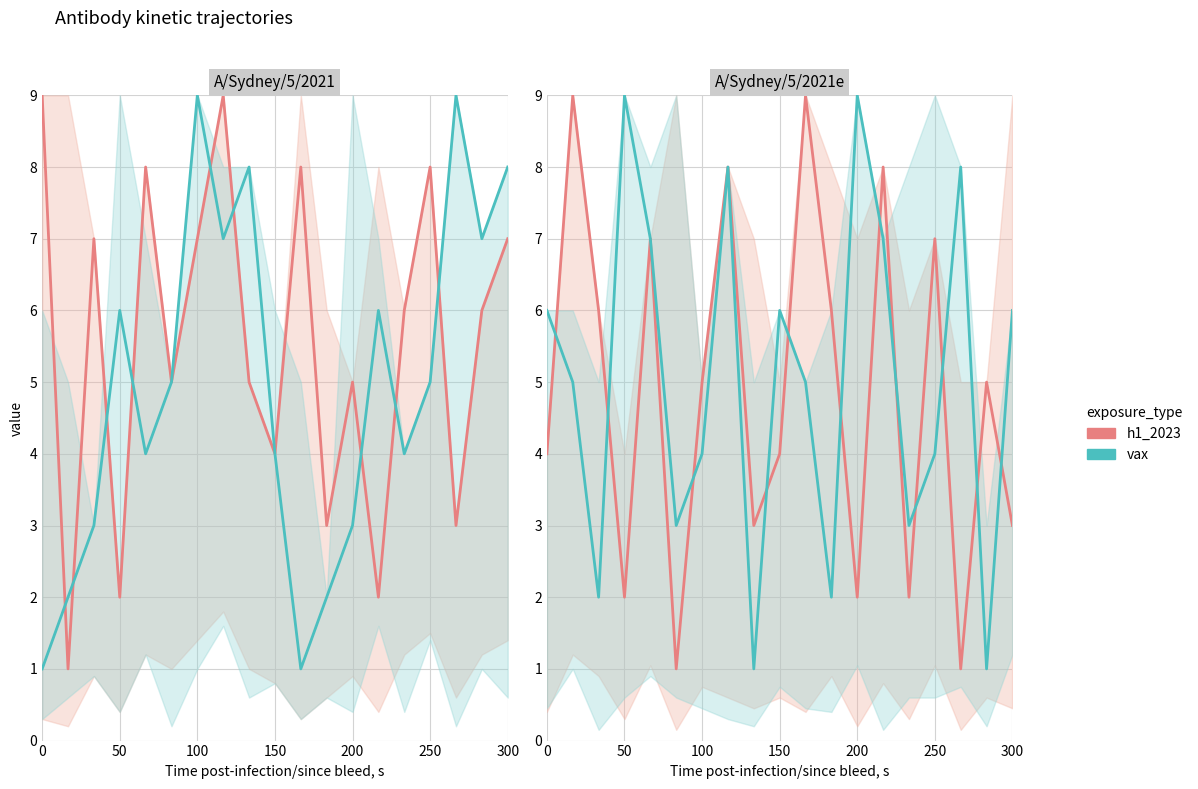

How many values in the h1_2023 series are below 5?

9